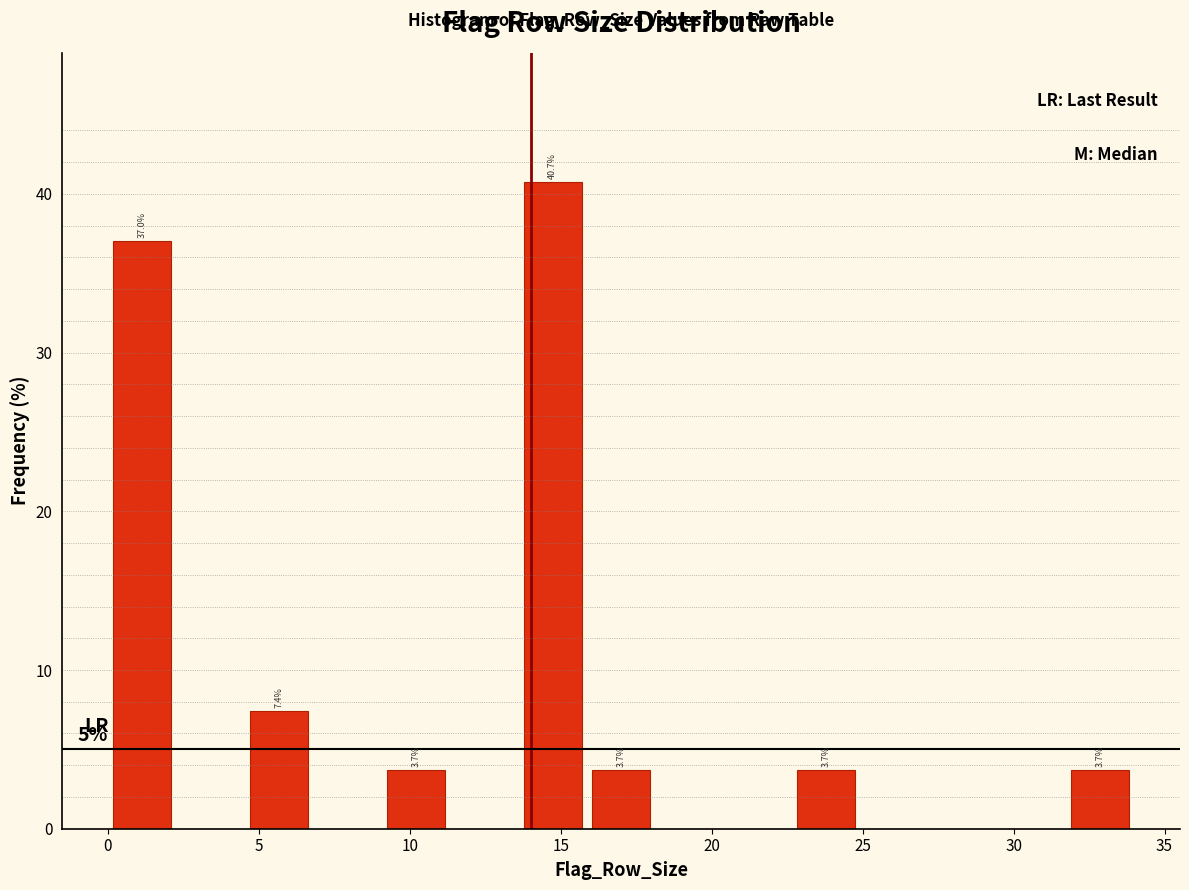

Over which range of the x-axis is the bar tallest?

13.5 to 16.0